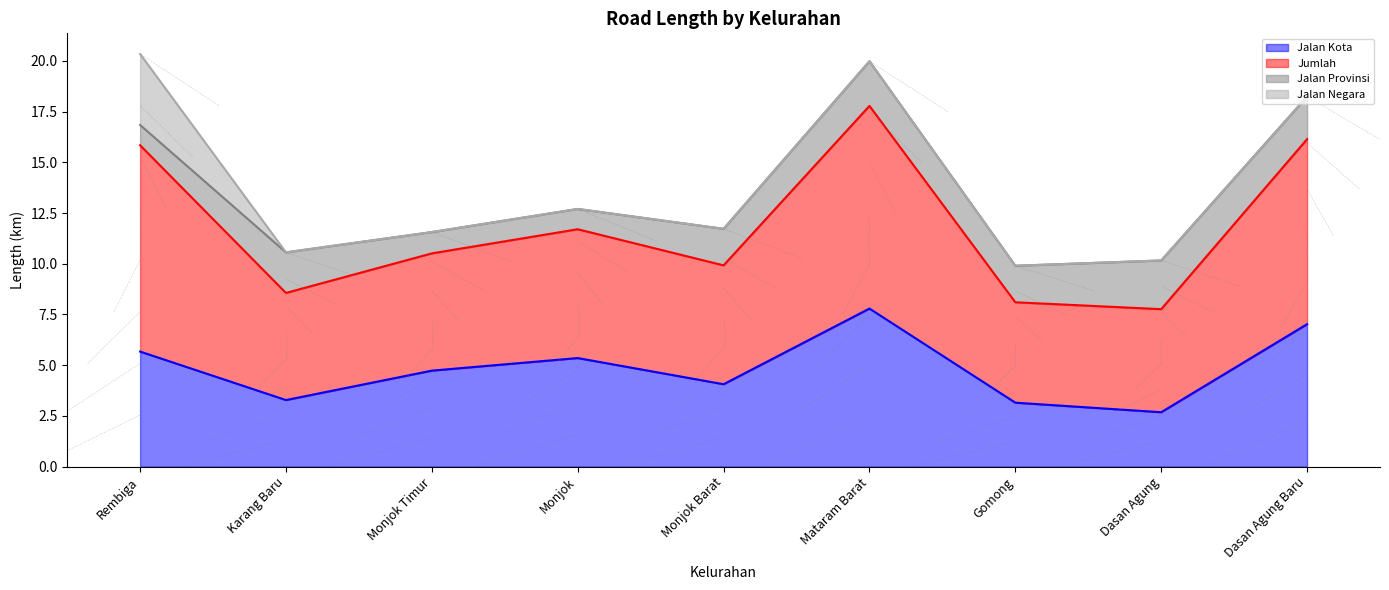

Is the value of Jalan Kota at Gomong greater than the value of Jumlah at Mataram Barat?

No